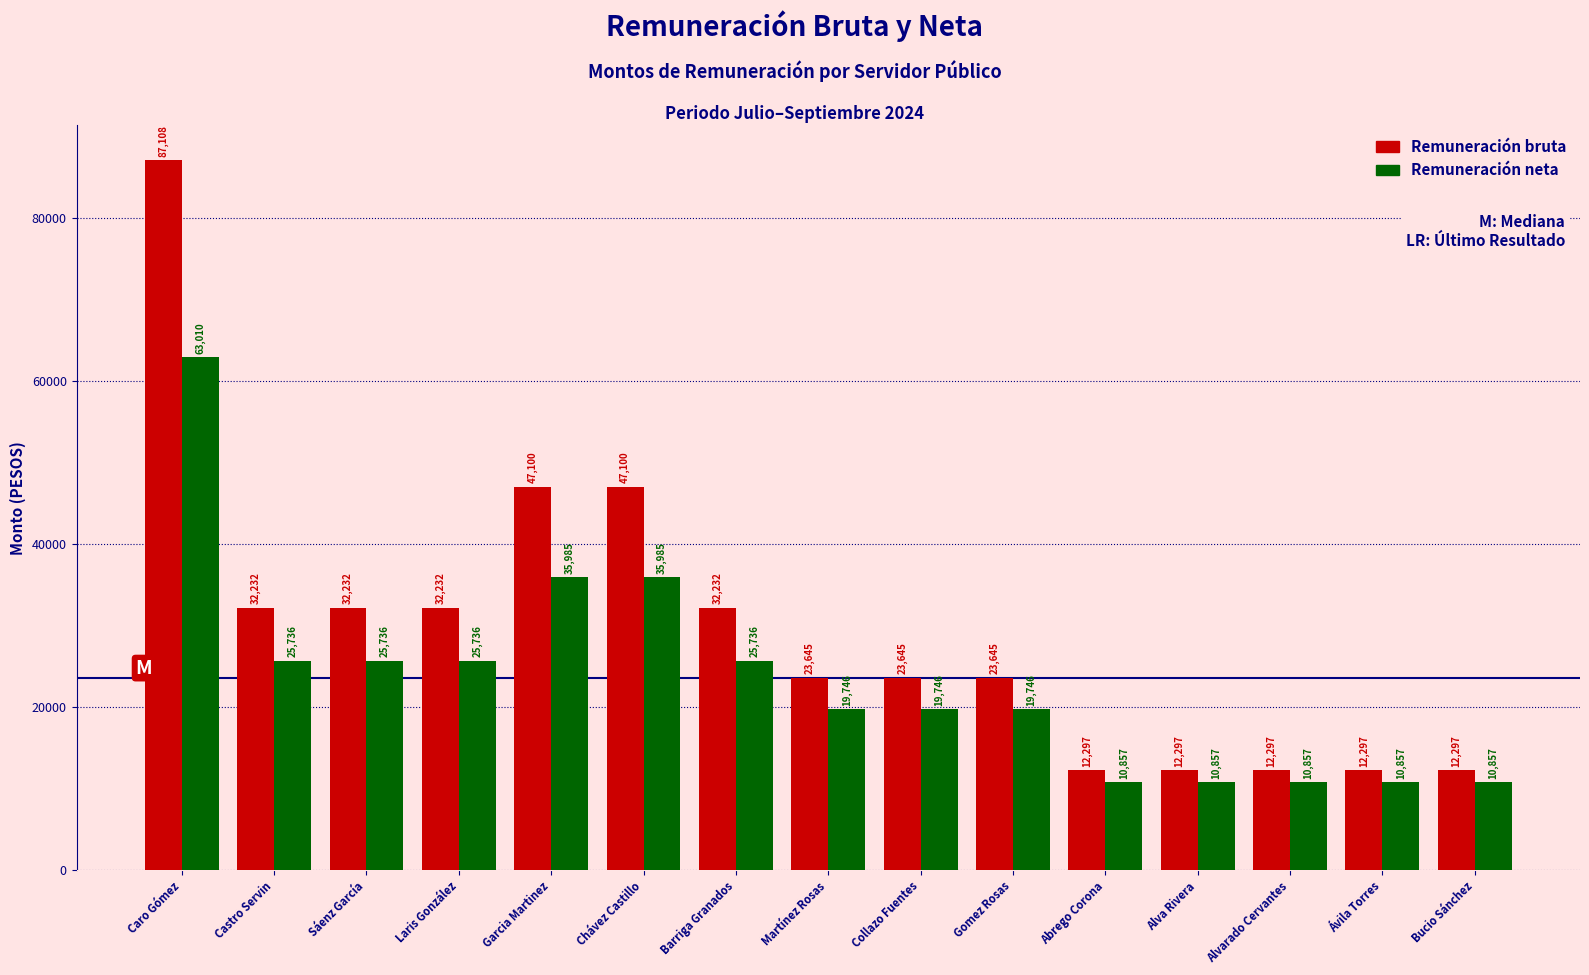

What is the difference between the maximum and minimum values in the Remuneración neta series?

52153.0